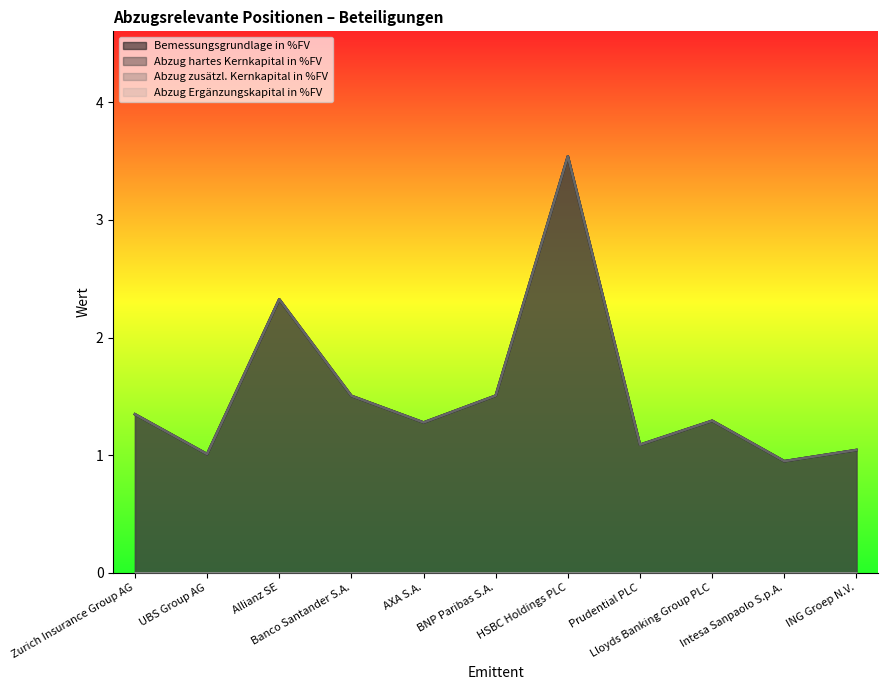

Between Zurich Insurance Group AG and Lloyds Banking Group PLC, which series saw the biggest shift?

Bemessungsgrundlage